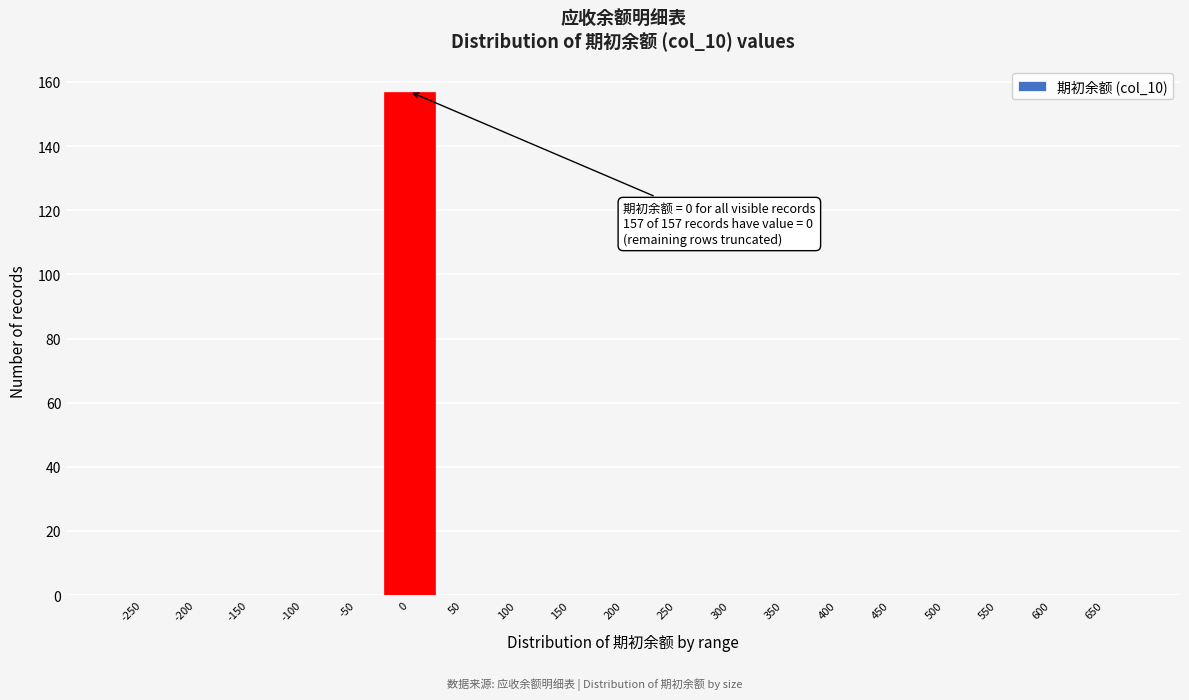

Reading left to right, transcribe all the data shown in this chart.

-250=0	-200=0	-150=0	-100=0	-50=0	0=157	50=0	100=0	150=0	200=0	250=0	300=0	350=0	400=0	450=0	500=0	550=0	600=0	650=0